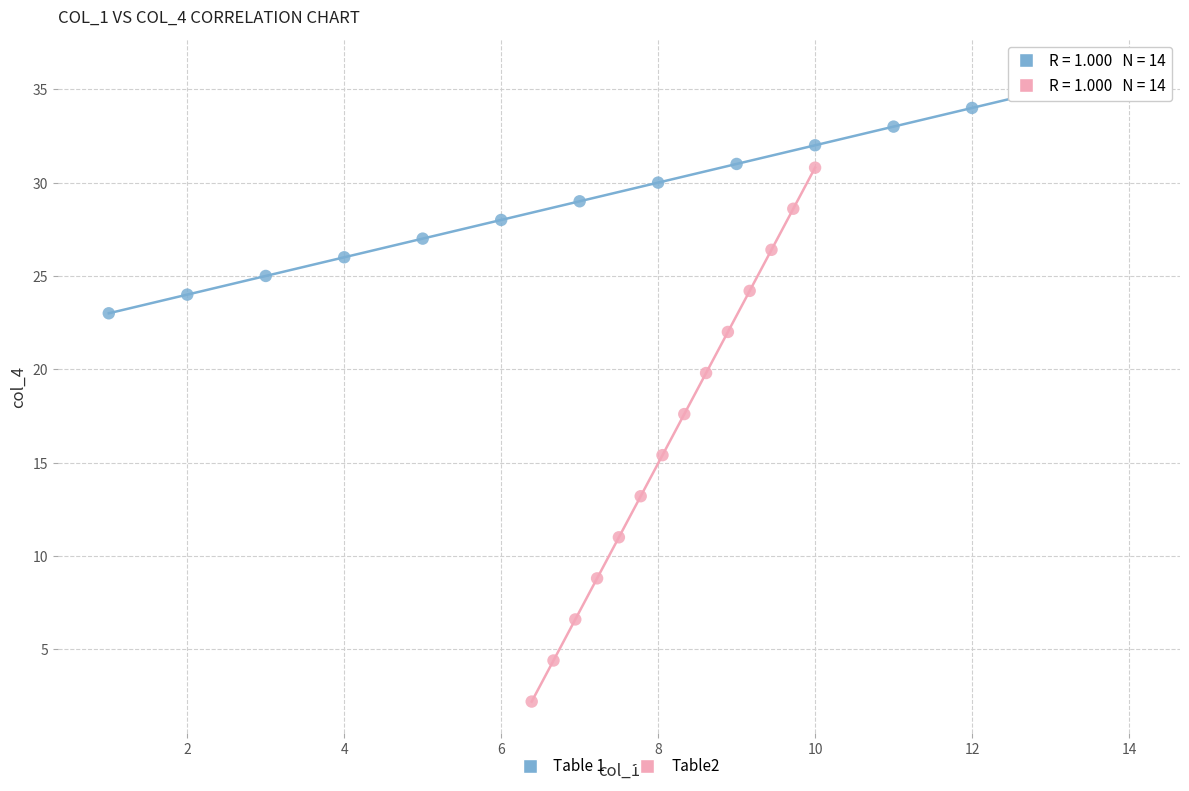

What are all the series names shown in the legend?

Table 1, Table2